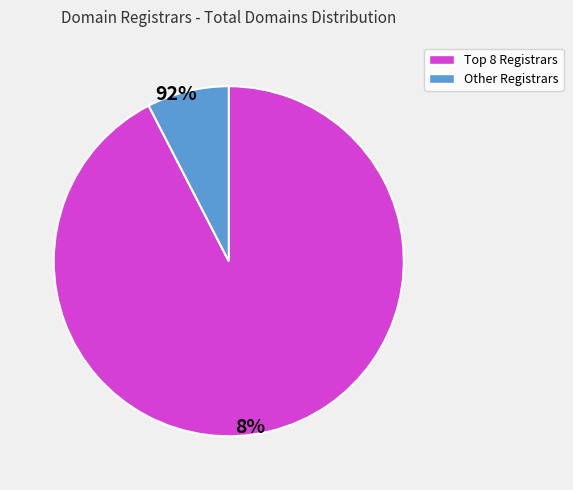

Is there a majority slice in this chart?

Yes